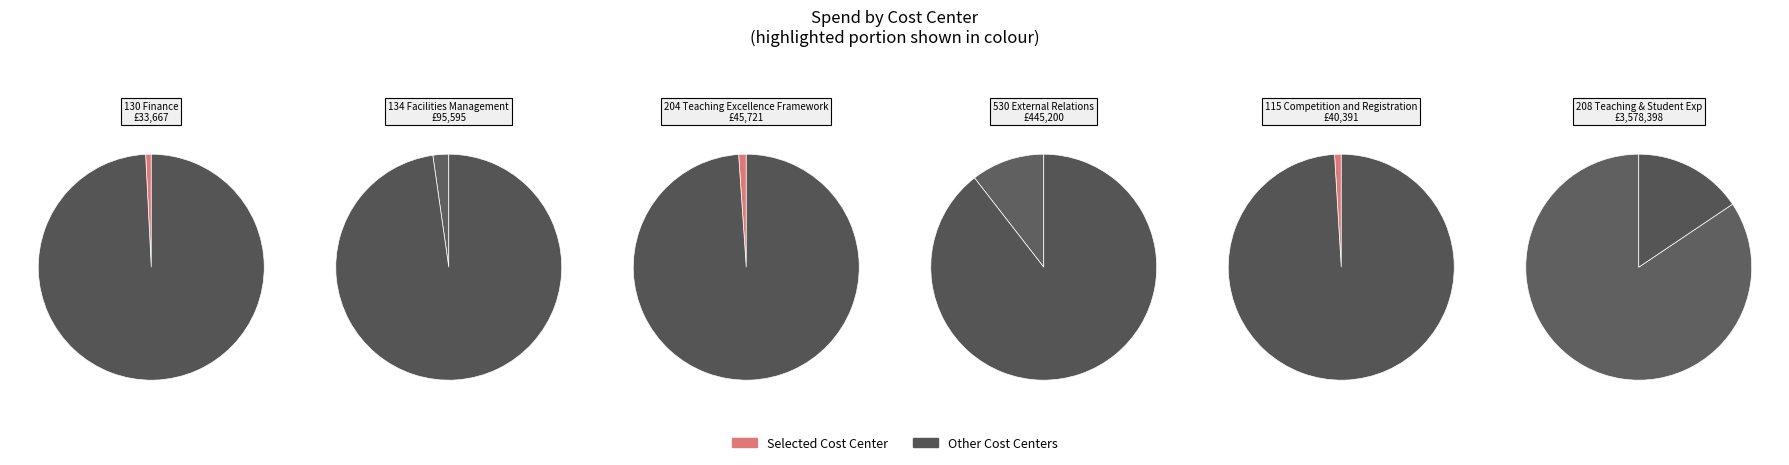

True or false: 530 External Relations accounts for 1% of the total.

False